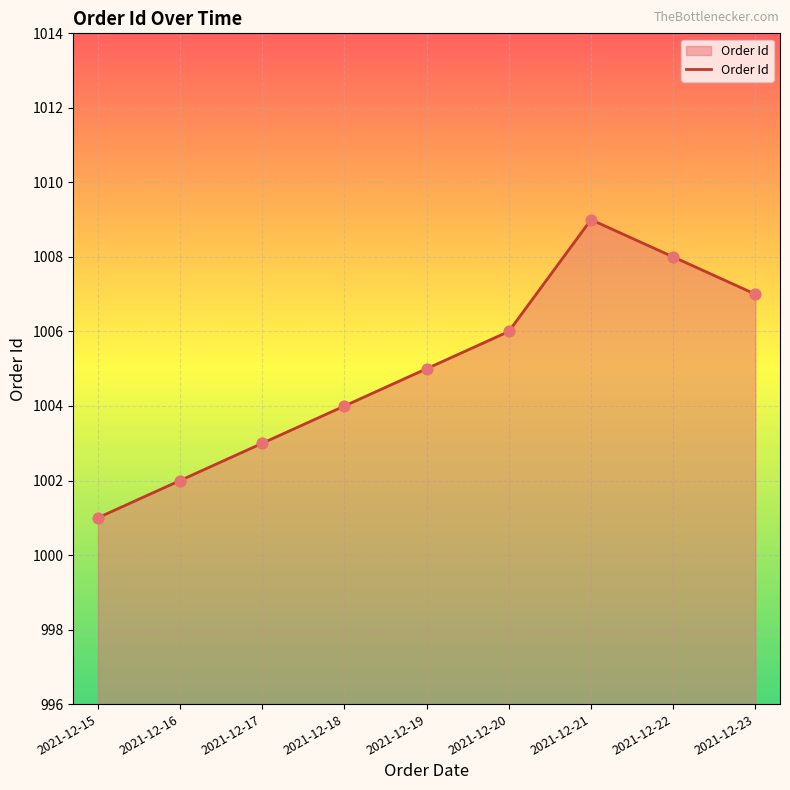

Approximately how many times larger is the value at 2021-12-21 compared to 2021-12-20?

1.0